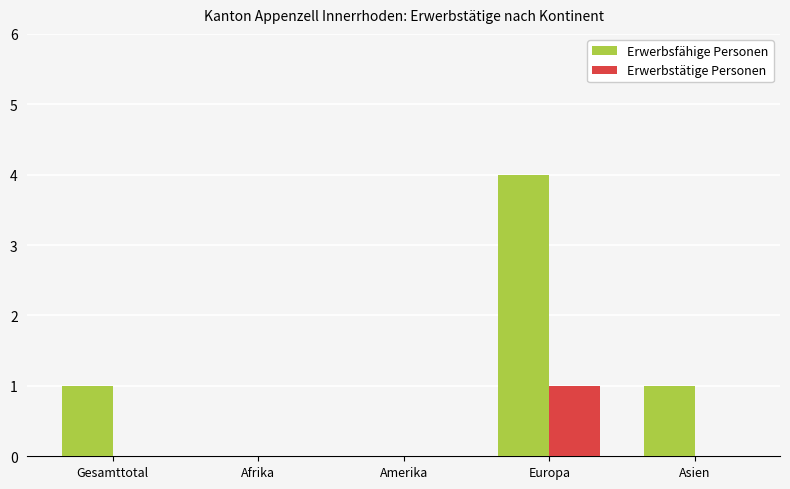

Is the value of Erwerbstätige Personen at Asien greater than the value of Erwerbsfähige Personen at Europa?

No